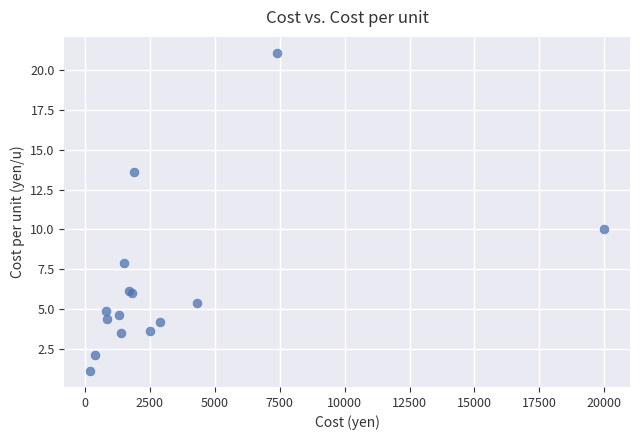

What Y value in the scatter plot is closest to 11?

10.0